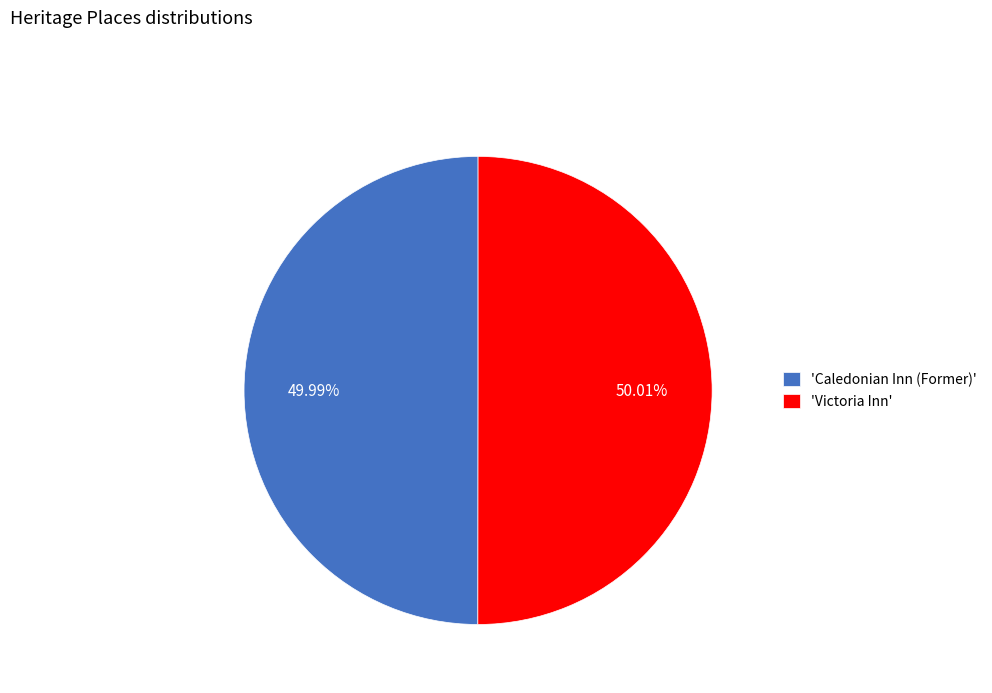

Is the sum of 'Victoria Inn' and 'Caledonian Inn (Former)' greater than half?

Yes